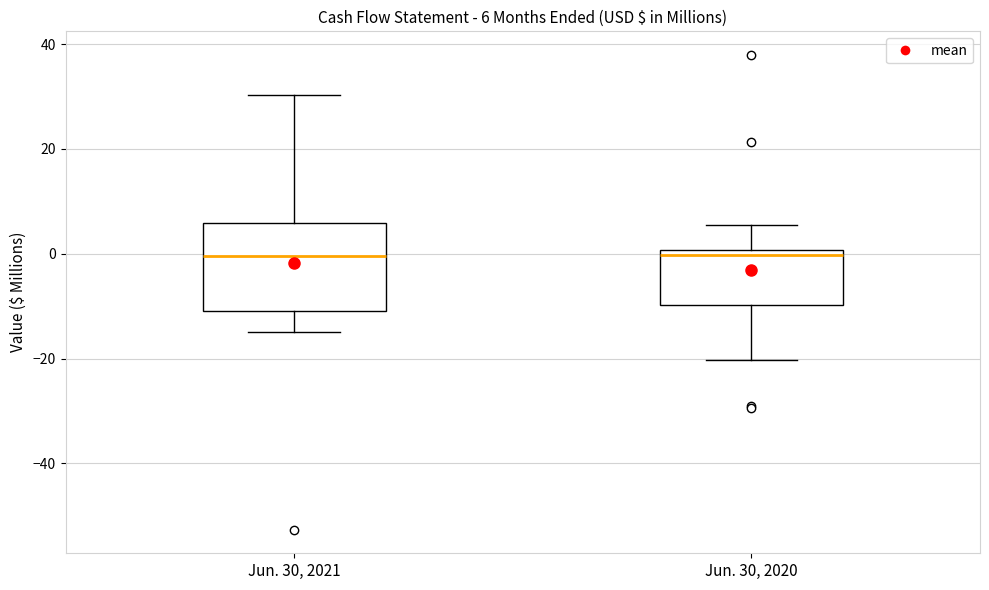

Comparing the boxes themselves (not the whiskers), which one is the tallest?

Jun. 30, 2021